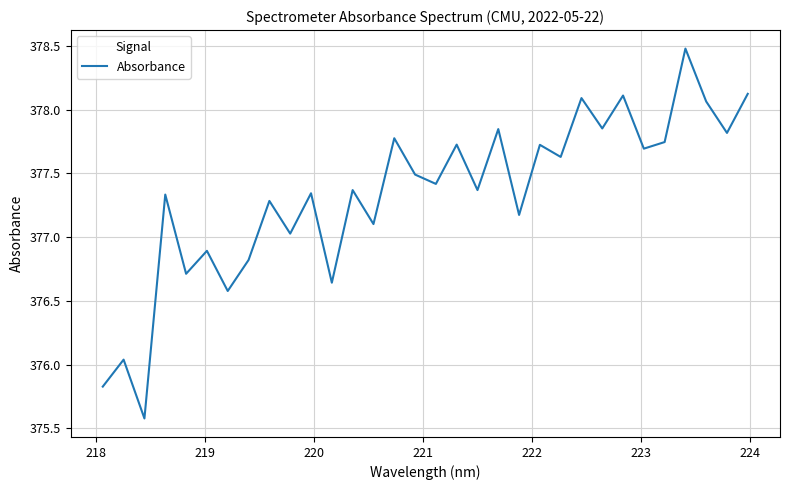

What is the greatest value displayed?

378.5